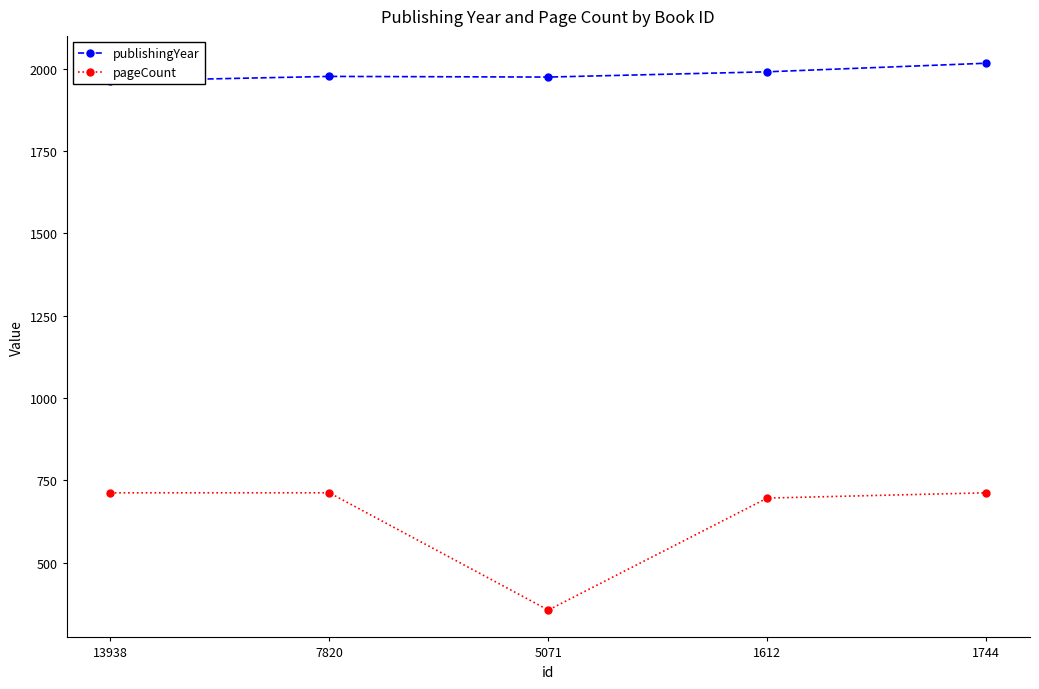

What is the minimum value for pageCount?

356